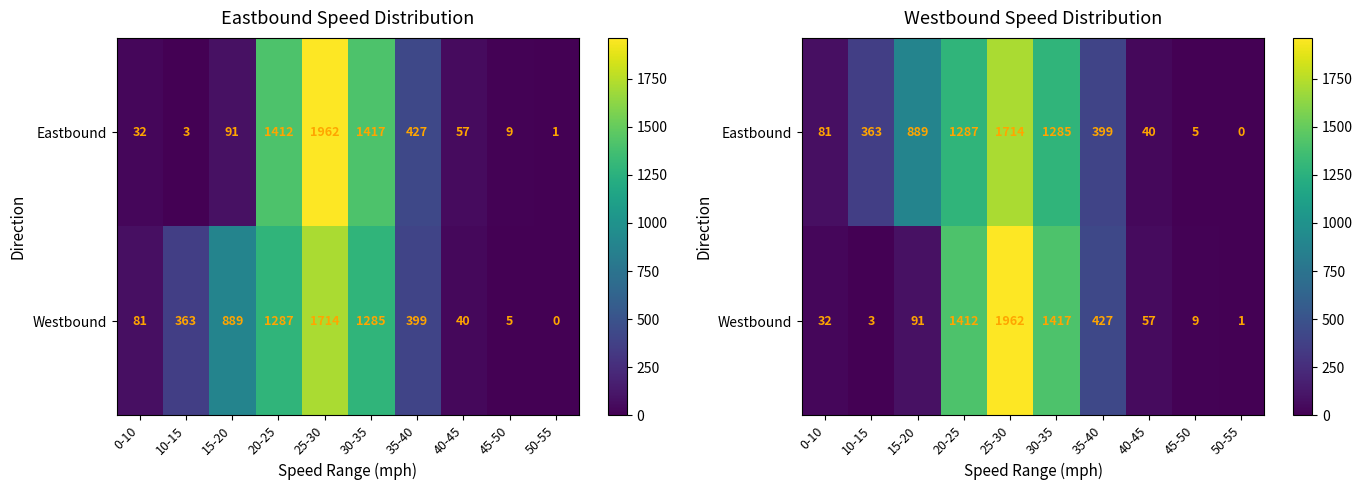

Rank the categories by Westbound value from highest to lowest.

25-30, 30-35, 20-25, 35-40, 15-20, 40-45, 0-10, 45-50, 10-15, 50-55